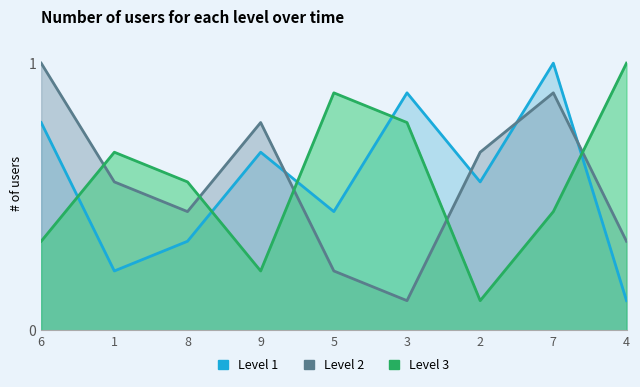

True or false: col_4 and col_2 cross at least once.

True